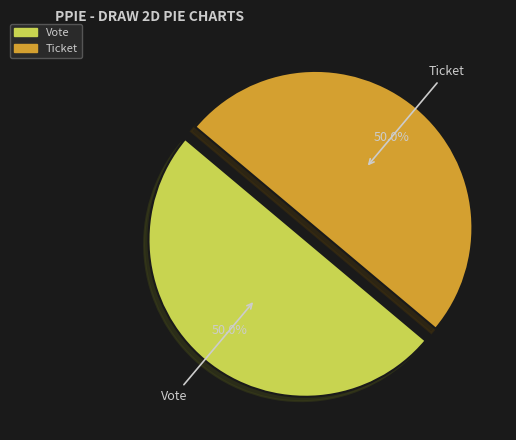

Approximately how many times larger is the value at Vote compared to Ticket?

1.0